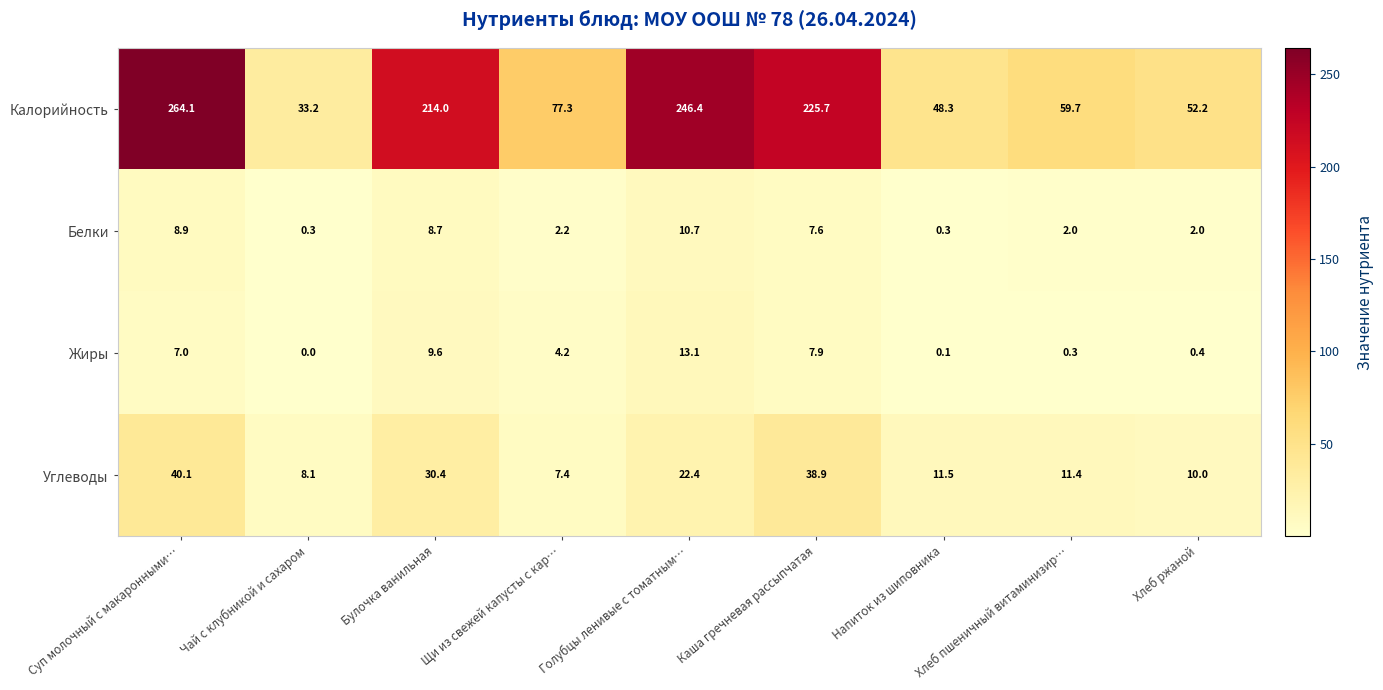

Read the Жиры value at Голубцы ленивые с томатным….

13.1